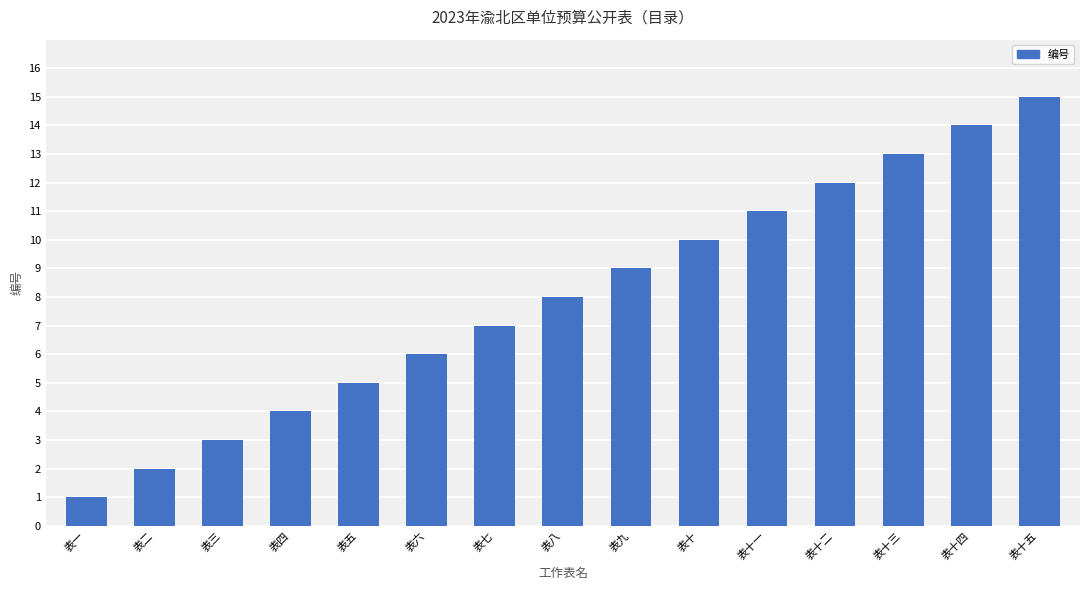

True or false: the data shows 8 at 表八.

True